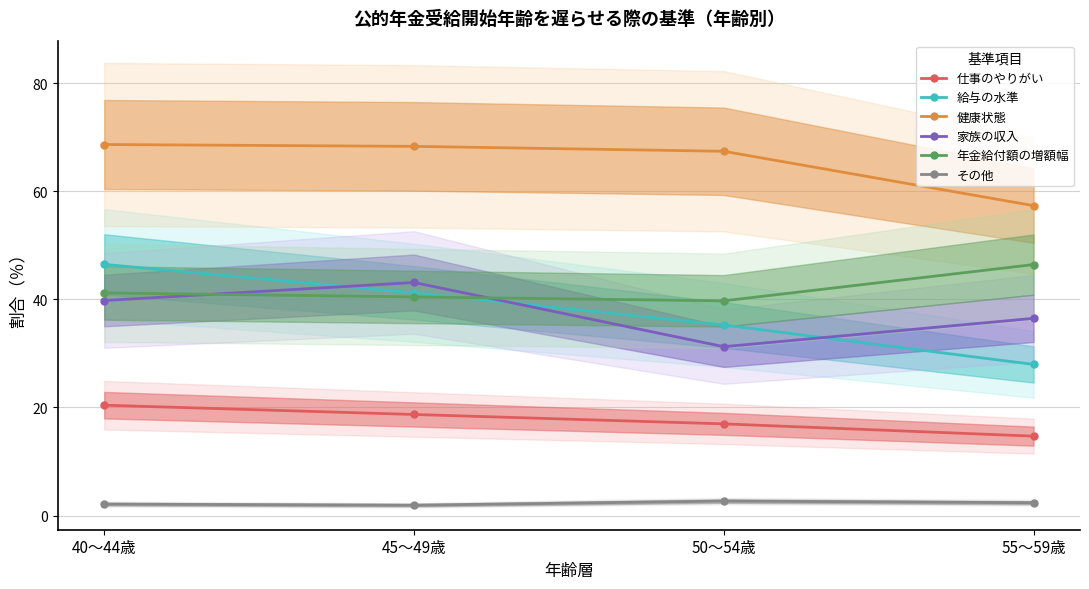

Does the chart display data point markers on the line(s)?

Yes